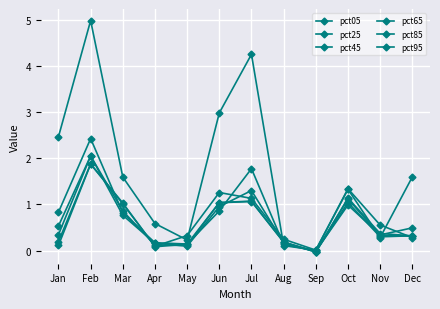

At Nov, list the series in order from largest to smallest.

pct95, pct85, pct25, pct65, pct45, pct05